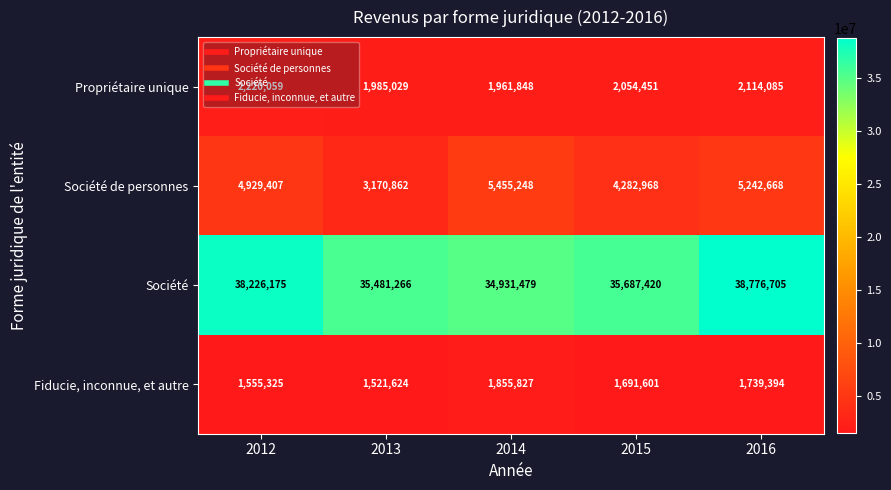

The Société series shows 14803180 at 2014. True or false?

False